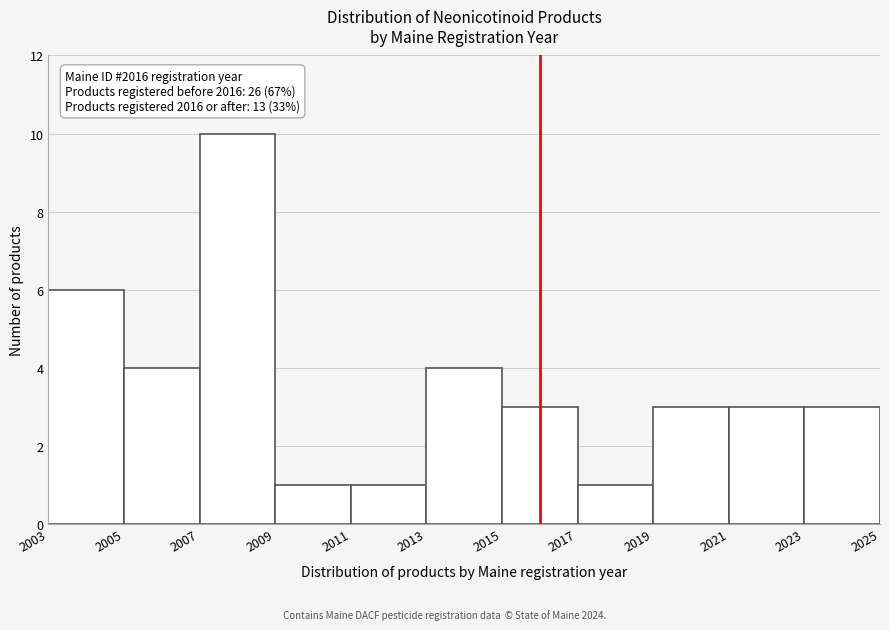

Over which range of the x-axis is the bar tallest?

2007 to 2009